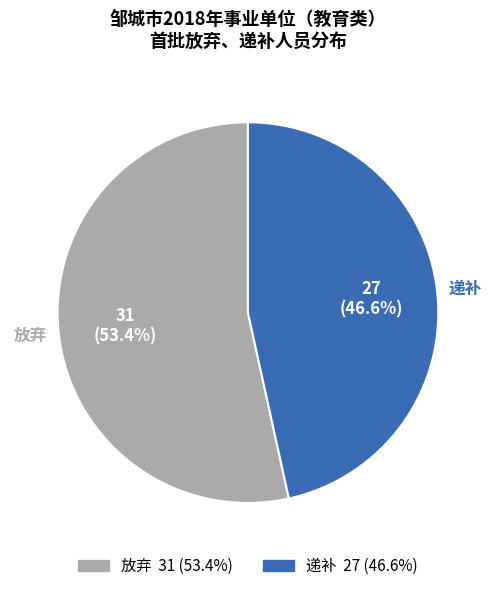

Is it true that 递补 is 47% of the pie?

True